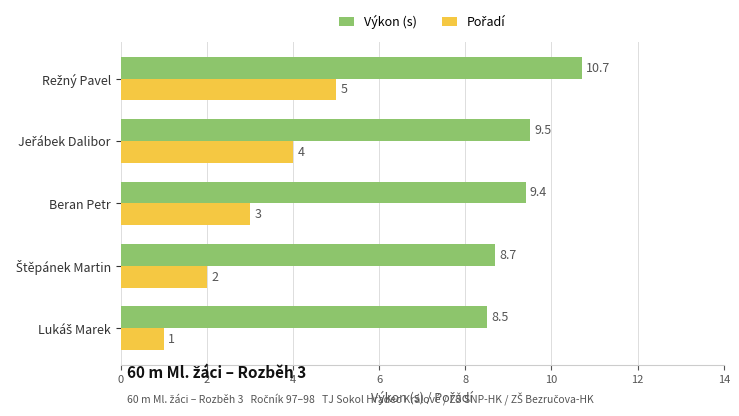

Which series has the largest total across all categories?

Výkon (s)